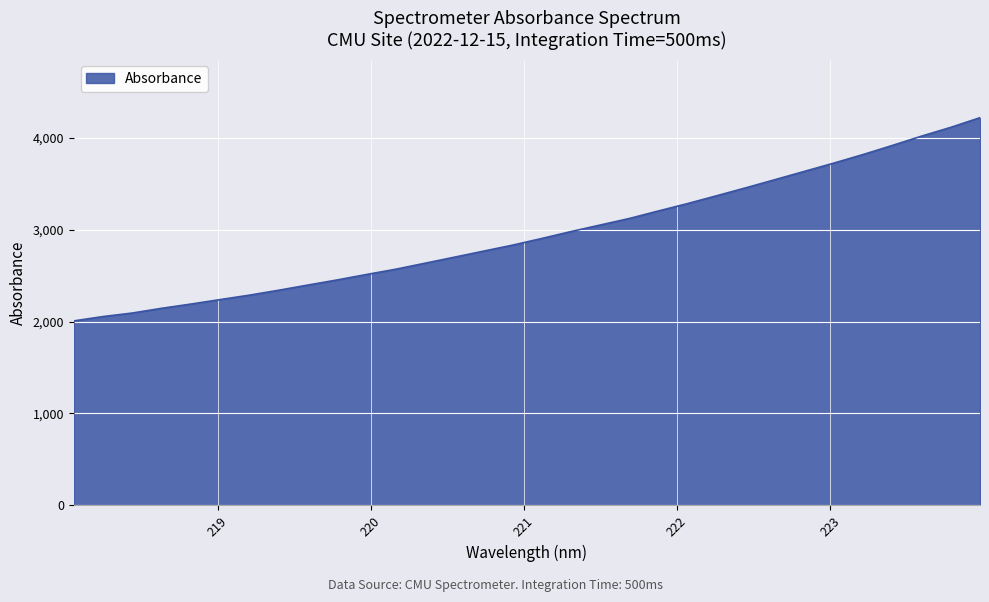

What is the difference between the maximum and minimum values?

2209.4